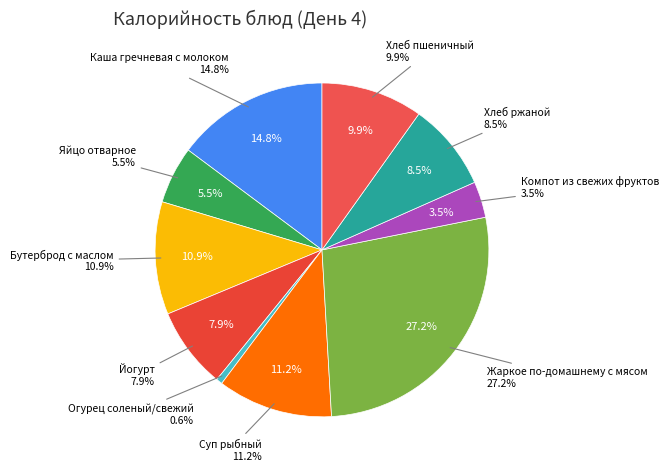

How many slices are in this pie chart?

10